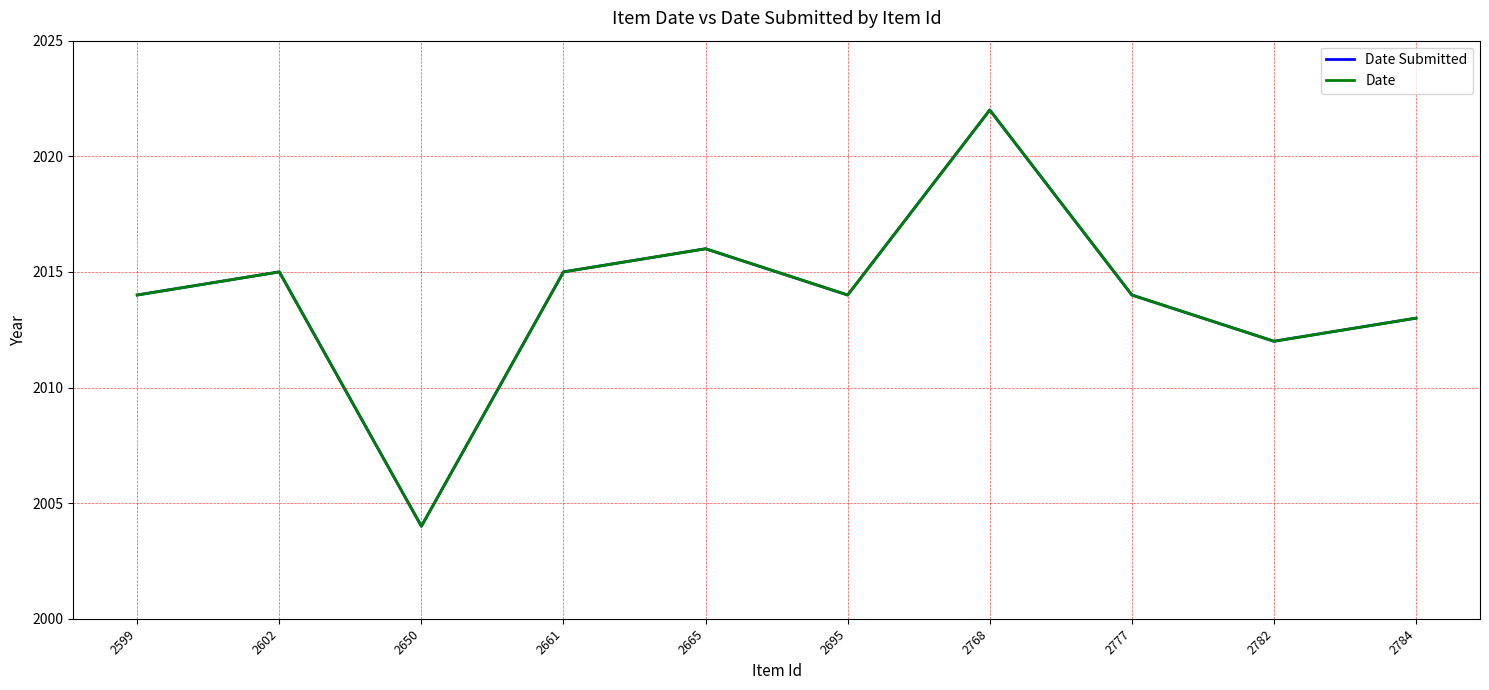

True or false: Date and Date Submitted intersect in this chart.

False